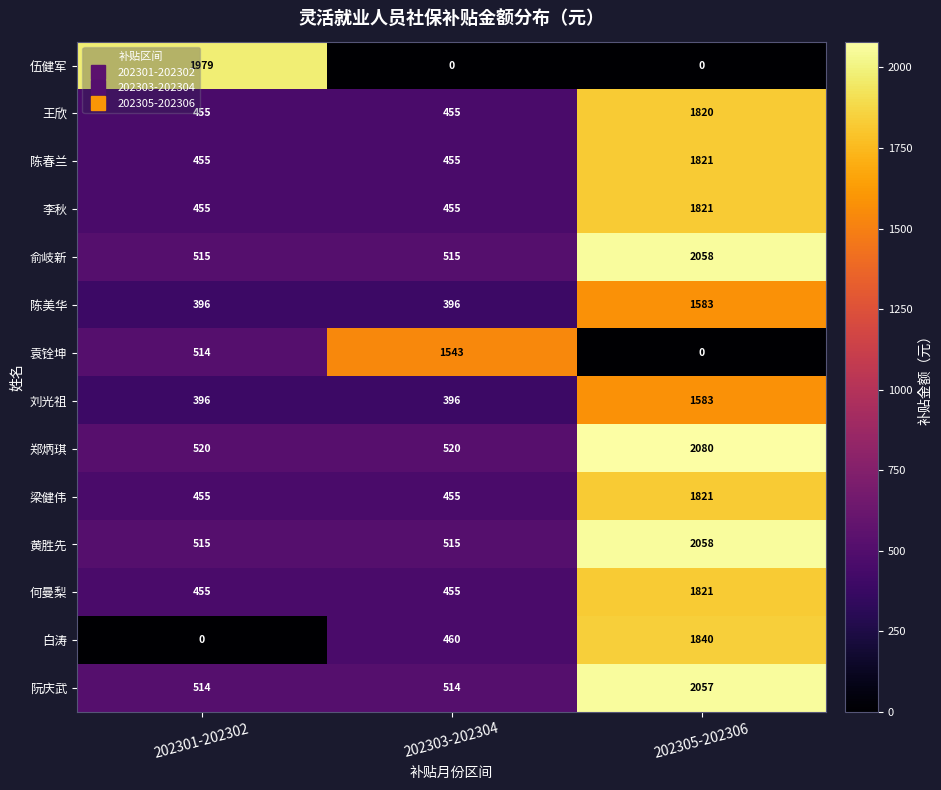

Read the 伍健军 value at 202301-202302, to the nearest 10.

1980